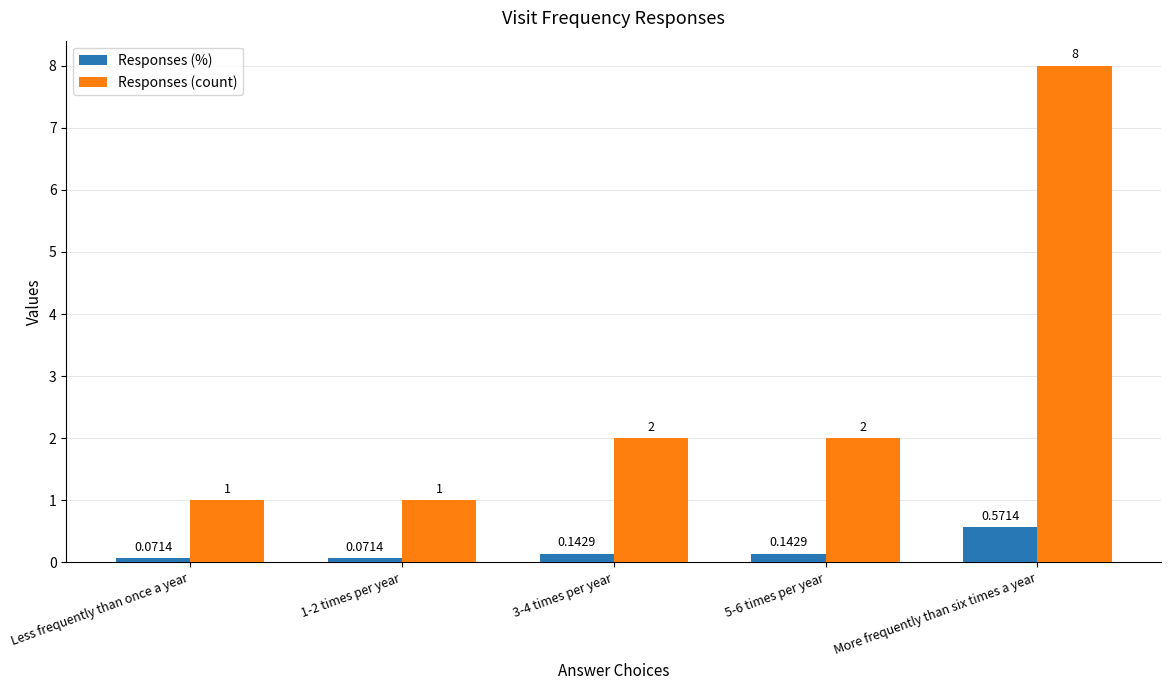

Rank the series at More frequently than six times a year from highest to lowest value.

Responses (count), Responses (%)